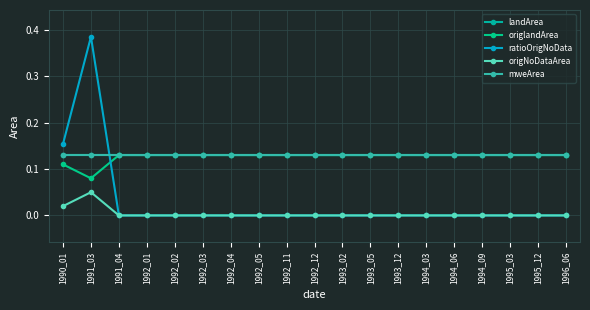

Does the chart have visible grid lines?

Yes